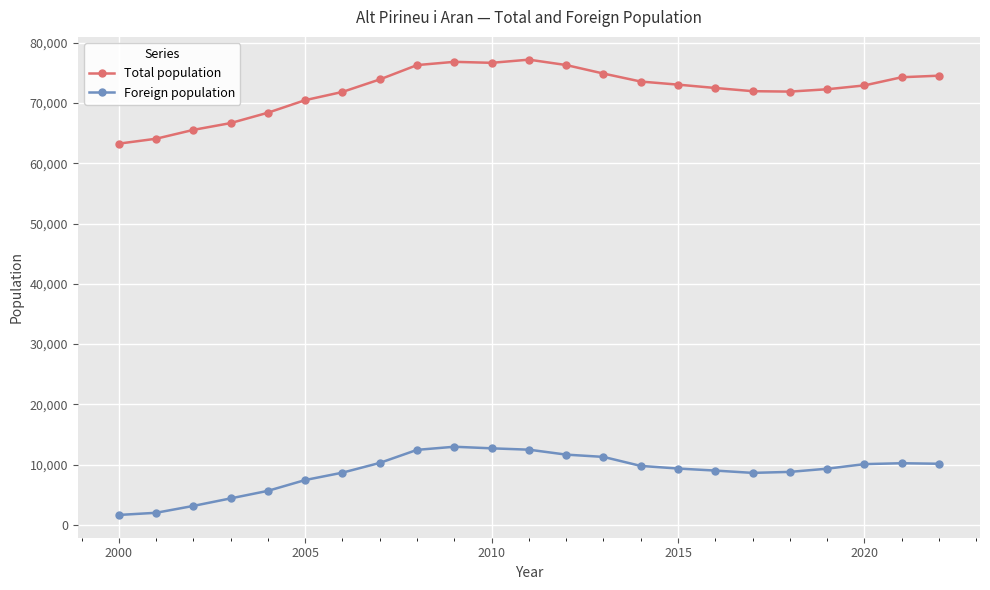

Which series has the largest total across all categories?

Total population